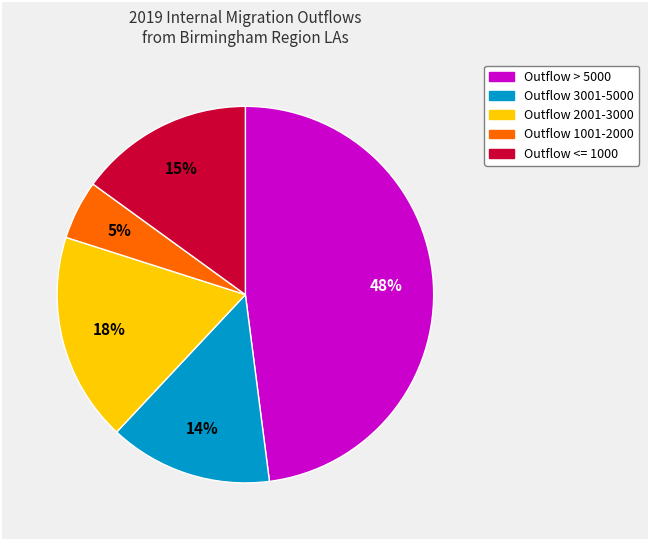

To the nearest percent, what is the difference between the largest and smallest slice percentages?

43%